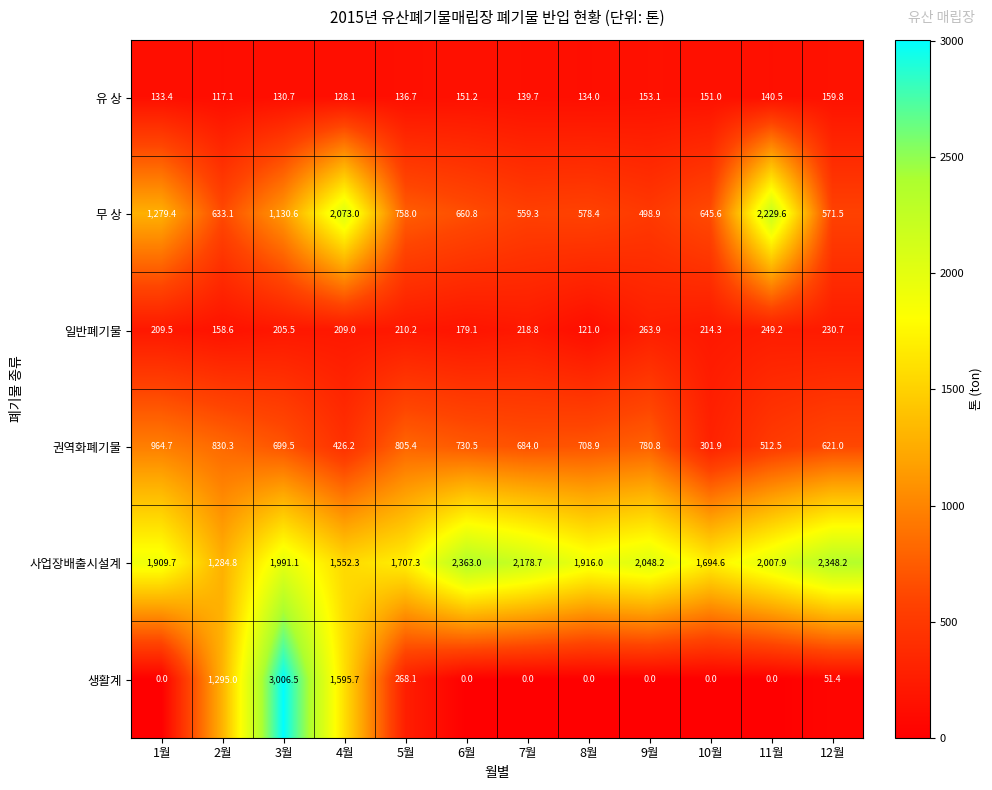

The value of 유 상 at 1월 is 133.4. True or false?

True